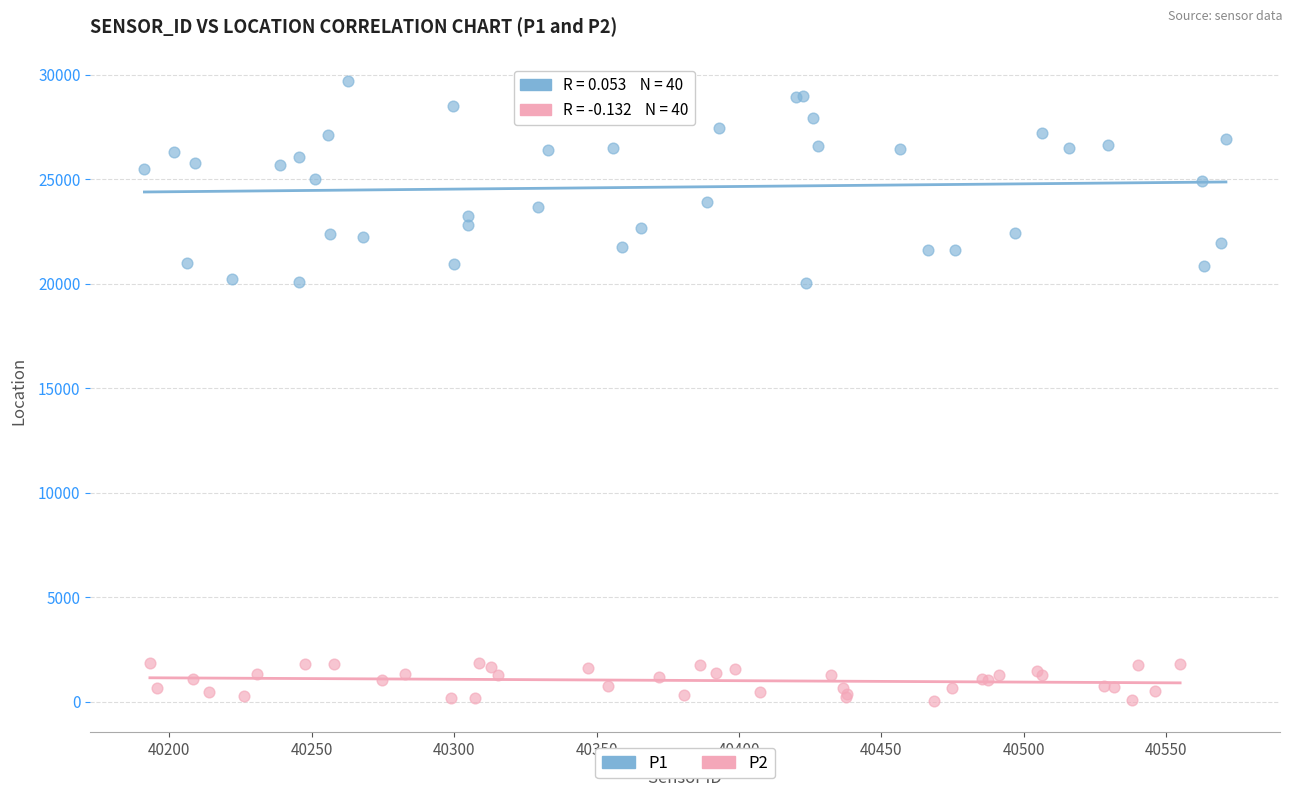

Which series contains the lowest Y value?

P2